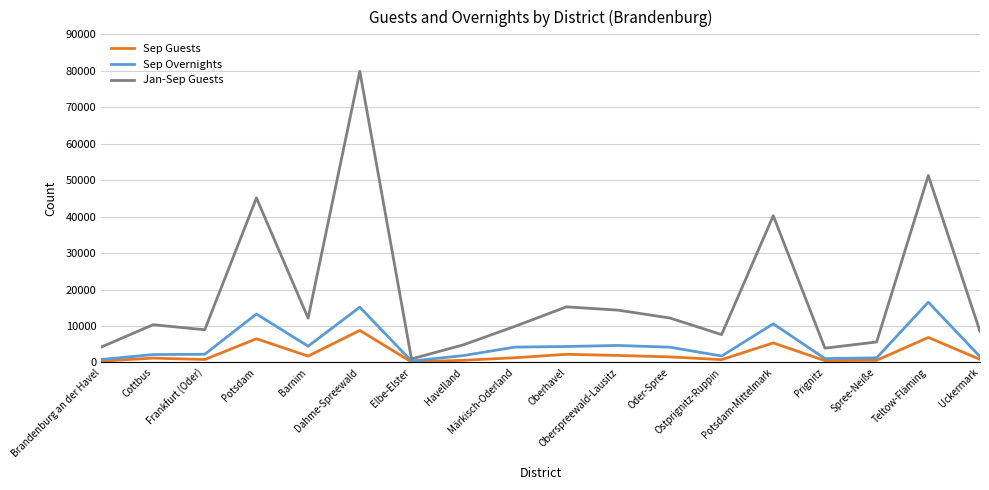

What is the smallest value displayed?

130